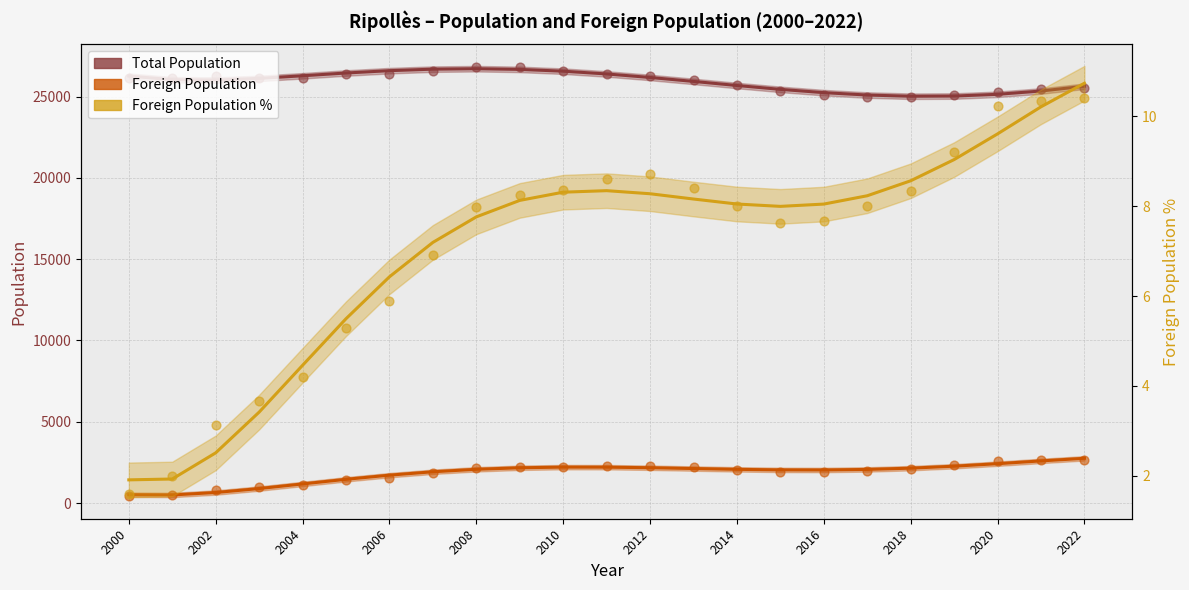

Which series has the largest total across all categories?

Total Population